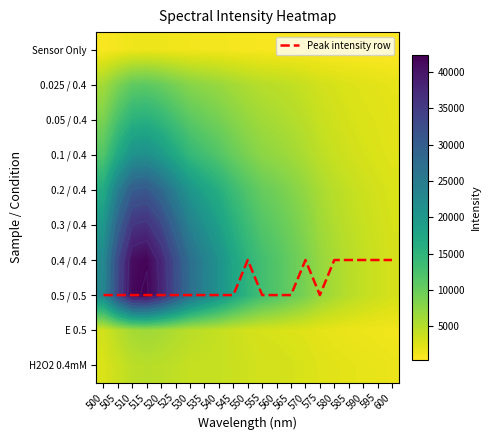

True or false: 0.05 / 0.4 has a value of 7137 at 520.

False